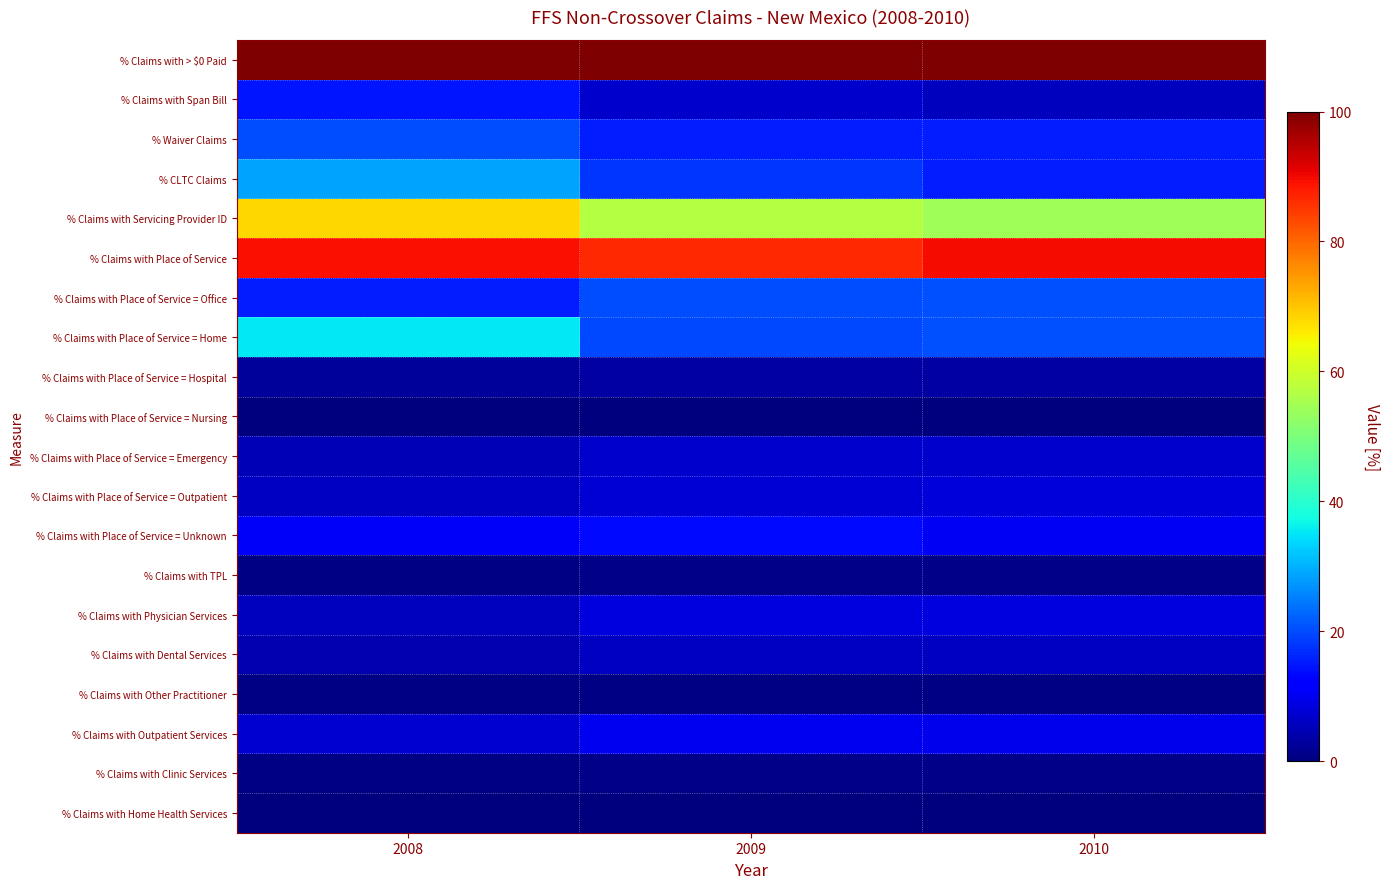

Which series has the widest spread of values?

% Claims with Place of Service = Home